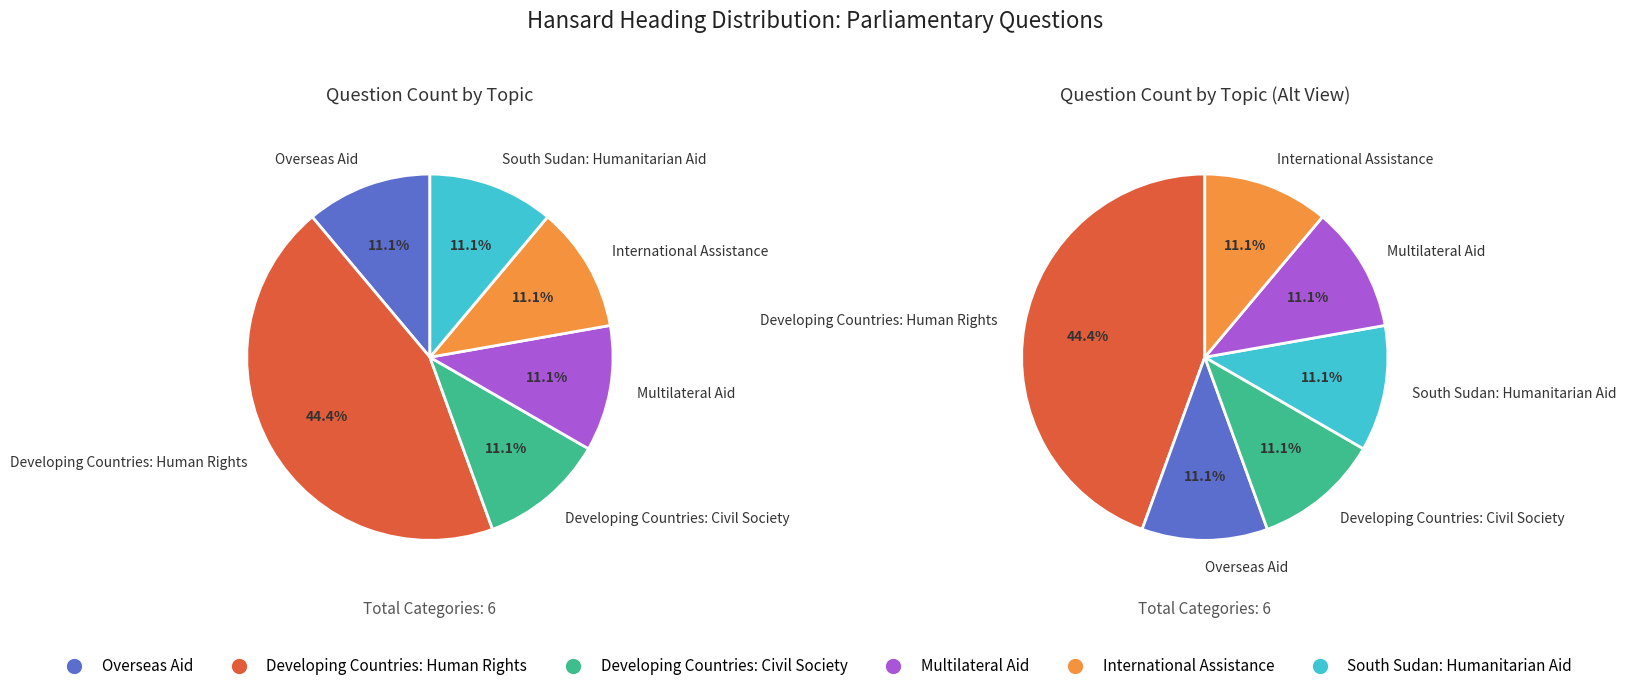

Is it true that South Sudan: Humanitarian Aid is 11% of the pie?

True